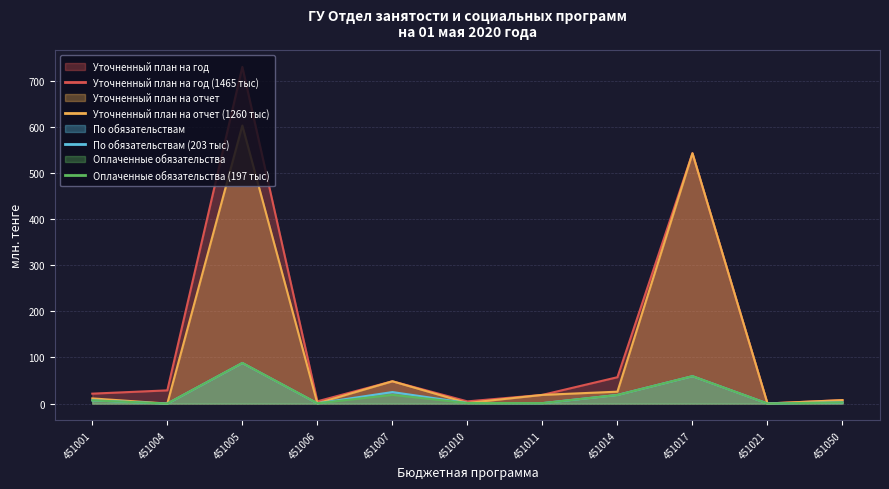

True or false: Оплаченные обязательства and Уточненный план на отчет cross at least once.

False